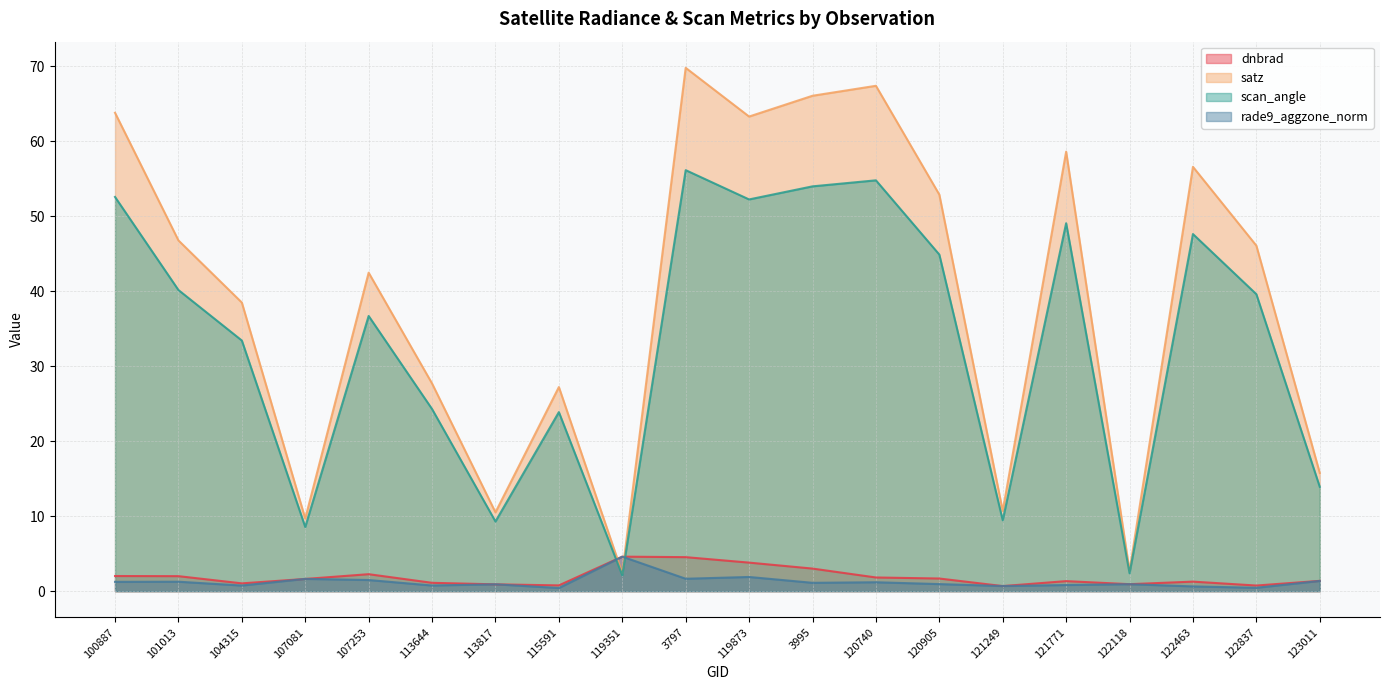

Is it true that dnbrad equals 2.4 at 123011?

False